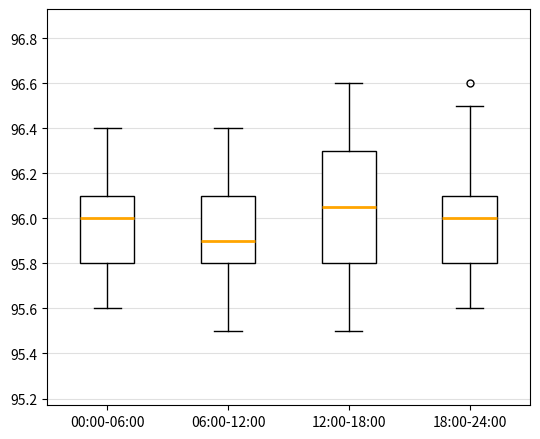

Reading left to right, read every box against the y-axis: the position of its median line, the range the box covers, and the ends of its whiskers. The values are not printed on the chart, so give them approximately, as read against the axis.

00:00-06:00: median 96.00, box 95.80 to 96.10, whiskers 95.60 to 96.40
06:00-12:00: median 95.90, box 95.80 to 96.10, whiskers 95.50 to 96.40
12:00-18:00: median 96.06, box 95.80 to 96.30, whiskers 95.50 to 96.60
18:00-24:00: median 96.00, box 95.80 to 96.10, whiskers 95.60 to 96.50